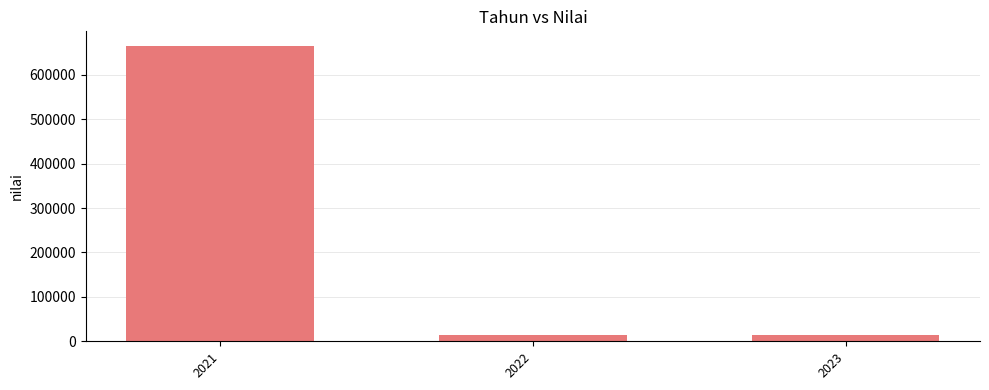

Reading left to right, list all the values displayed in this chart.

664592	14657	14657